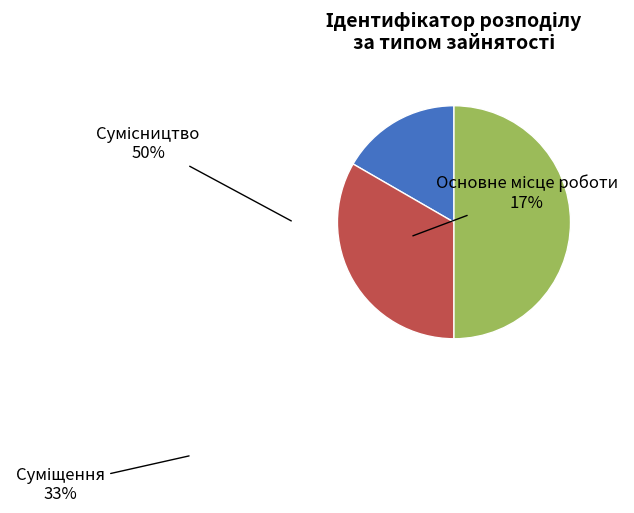

Rank the categories by value from lowest to highest.

Основне місце роботи, Суміщення, Сумісництво